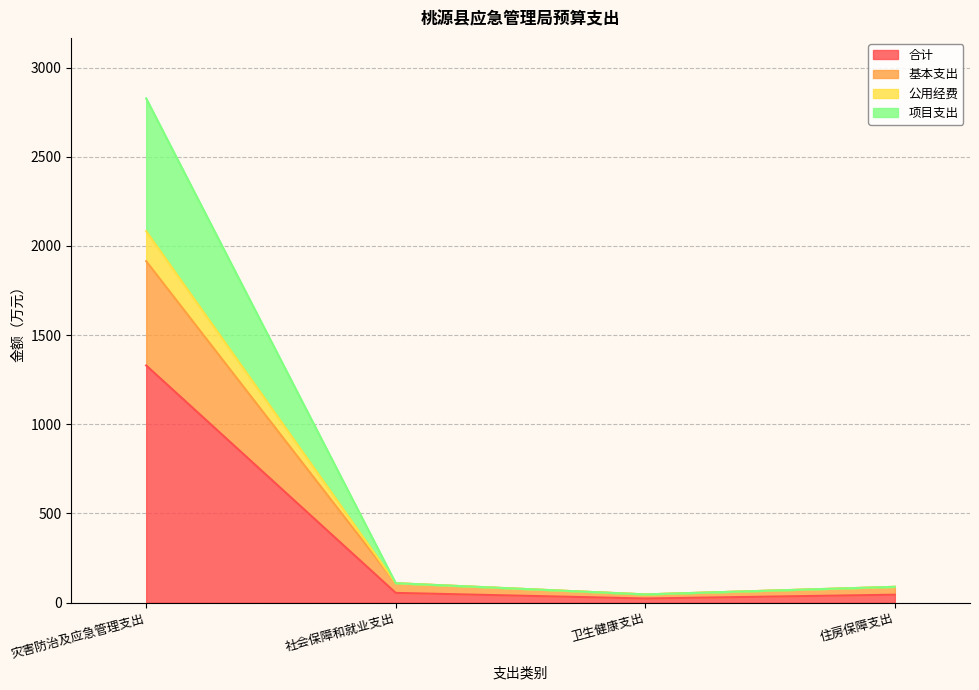

Which series changed the most between 卫生健康支出 and 住房保障支出?

基本支出